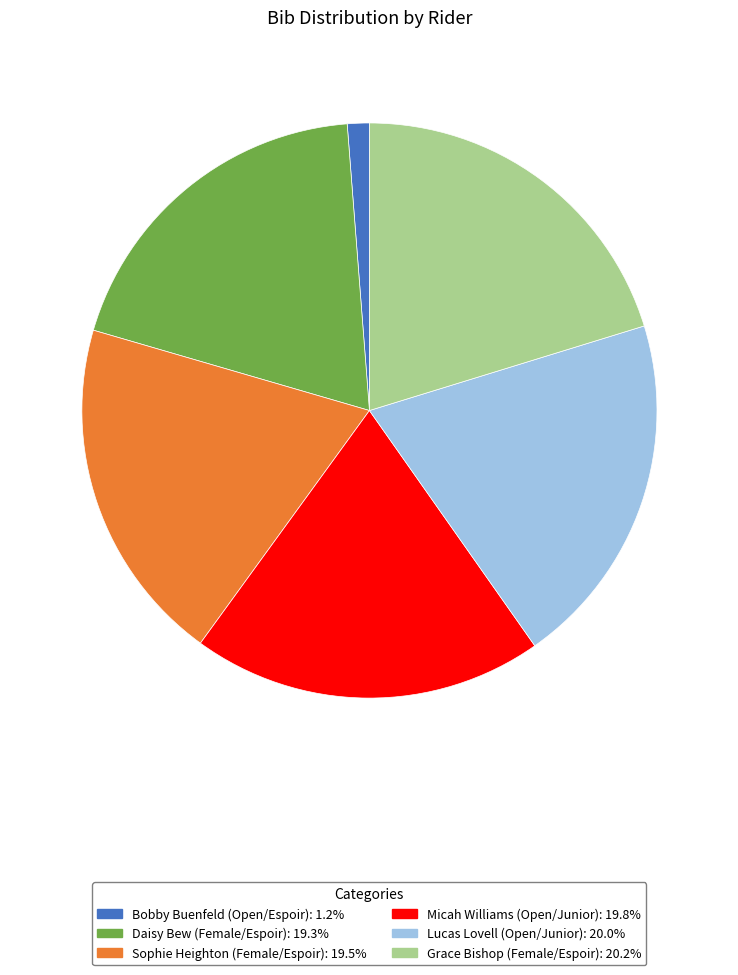

Is the sum of Grace Bishop (Female/Espoir): 20.2% and Micah Williams (Open/Junior): 19.8% greater than half?

No